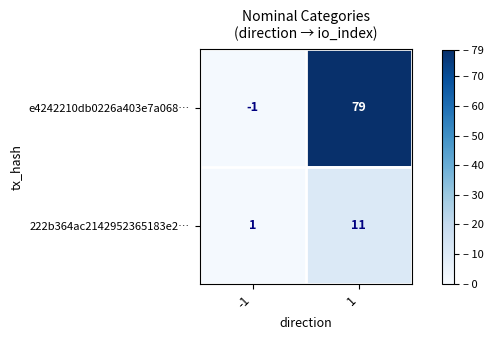

At how many categories does at least one series exceed 37?

1